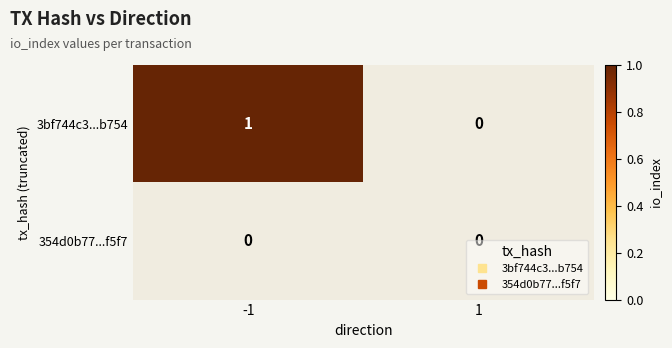

Is the value of 3bf744c3763d49659ce97f40345db2015c3b754 at -1 greater than the value of 354d0b778065debaebd3f801d95c099dfe04f5f at 1?

Yes